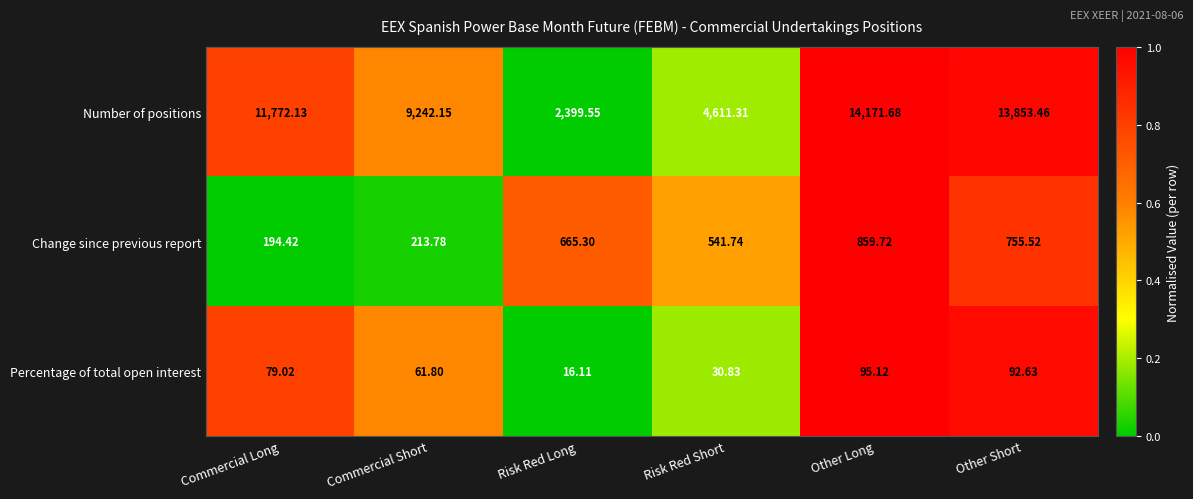

At which label is Change since previous report closest to 527?

Risk Red Short